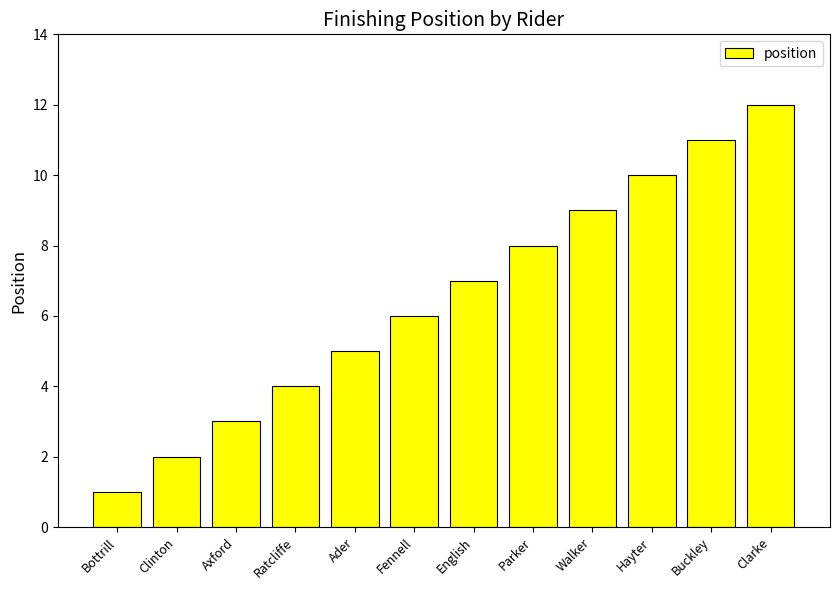

List the labels in order of value, largest first.

Clarke, Buckley, Hayter, Walker, Parker, English, Fennell, Ader, Ratcliffe, Axford, Clinton, Bottrill